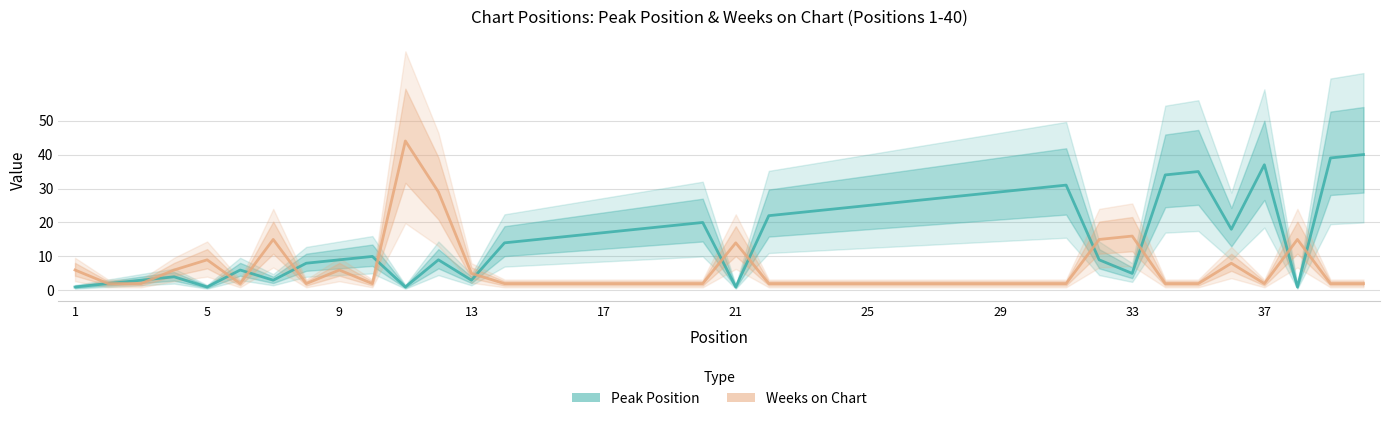

True or false: Peak Position has more than 0 points higher than both neighbors.

True